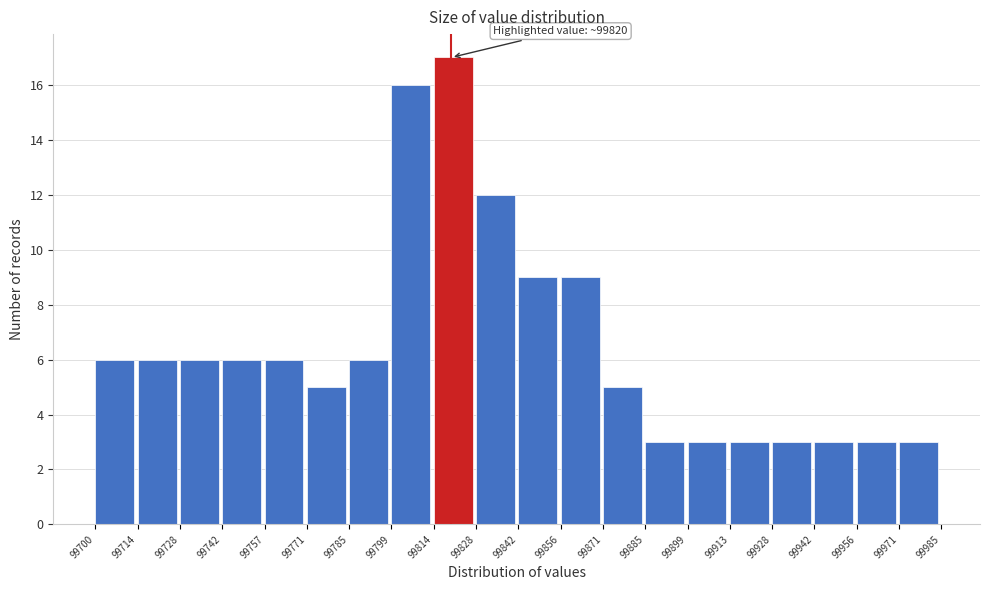

Which range on the x-axis has the tallest bar?

99814 to 99828